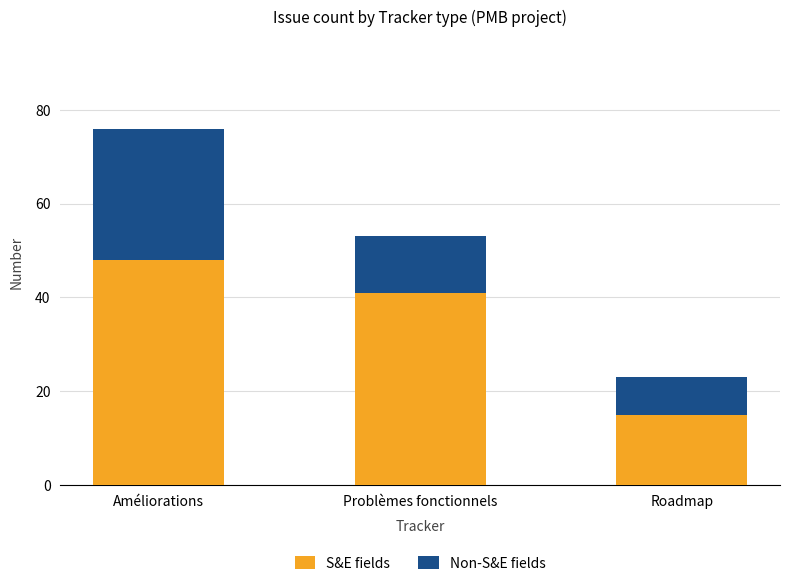

Reading right to left, what are the values for S&E fields?

15	41	48